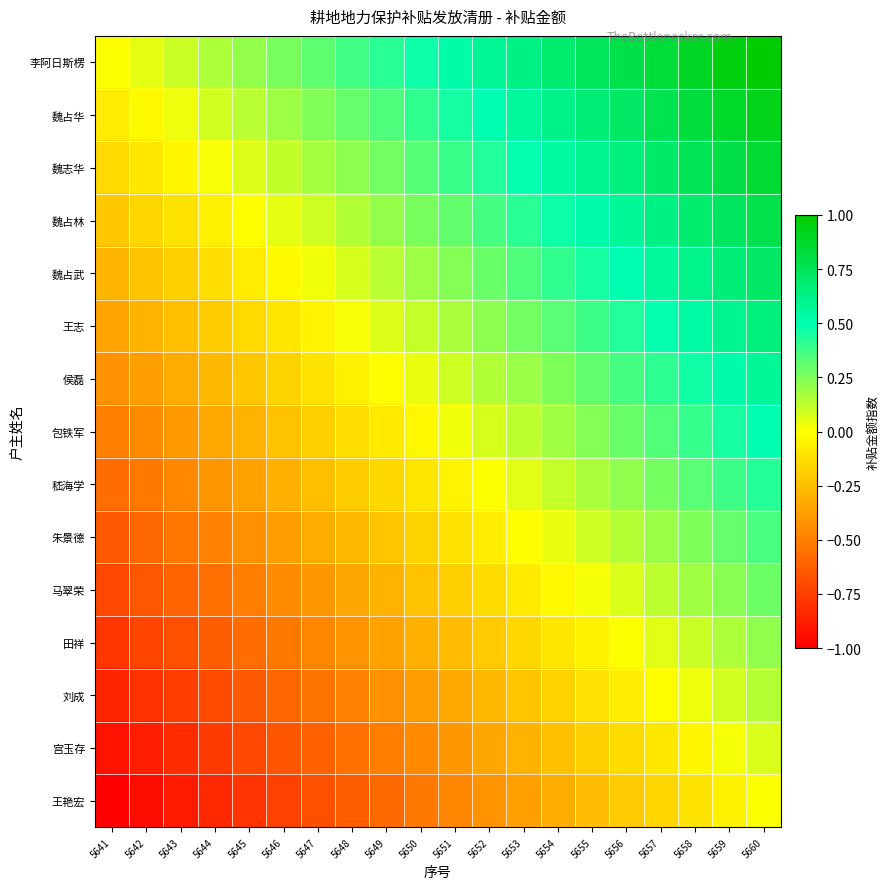

What is the smallest value displayed?

-1.0